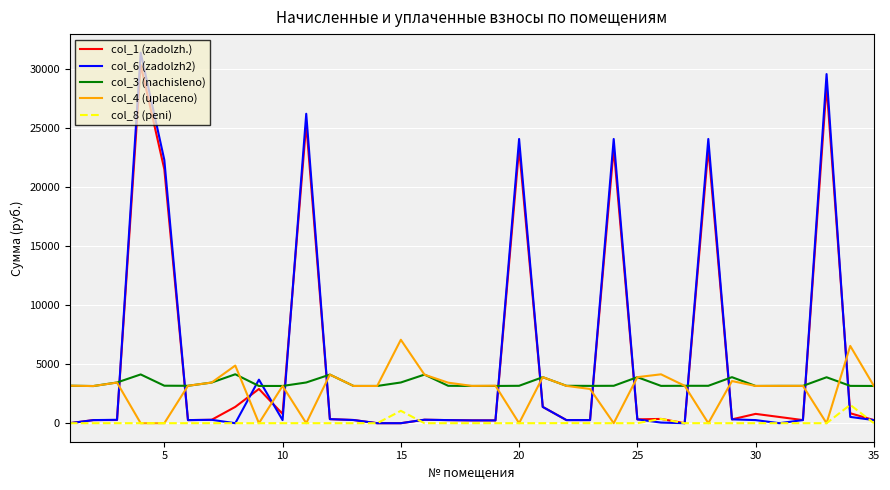

True or false: col_8 (peni) and col_3 (nachisleno) intersect in this chart.

False